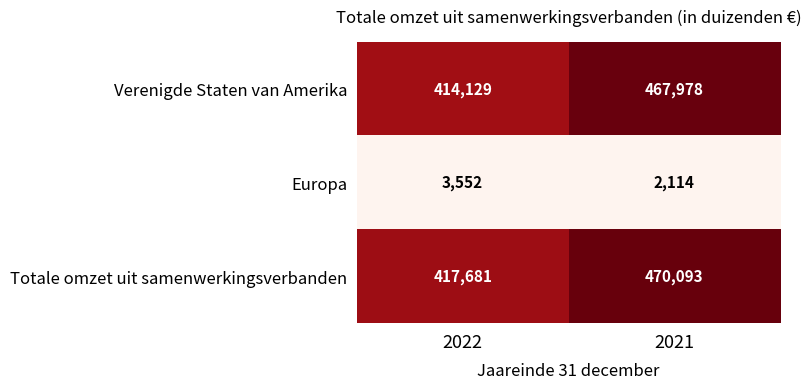

Rank the series by their maximum value, from lowest to highest.

Europa, Verenigde Staten van Amerika, Totale omzet uit samenwerkingsverbanden